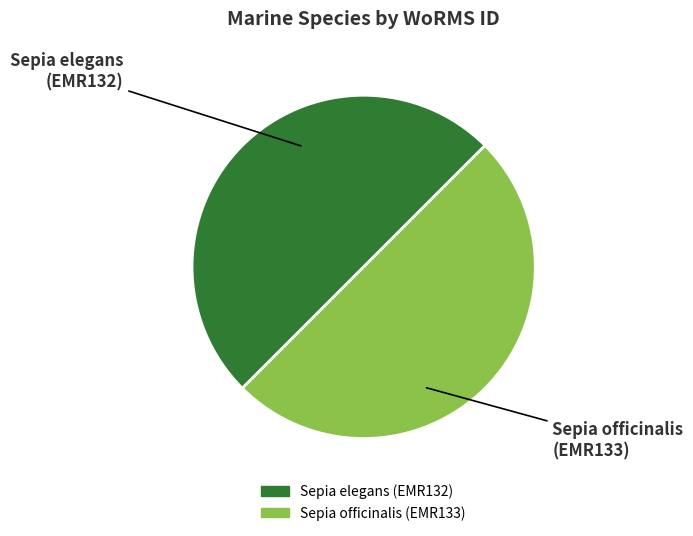

How many segments does this pie chart have?

2